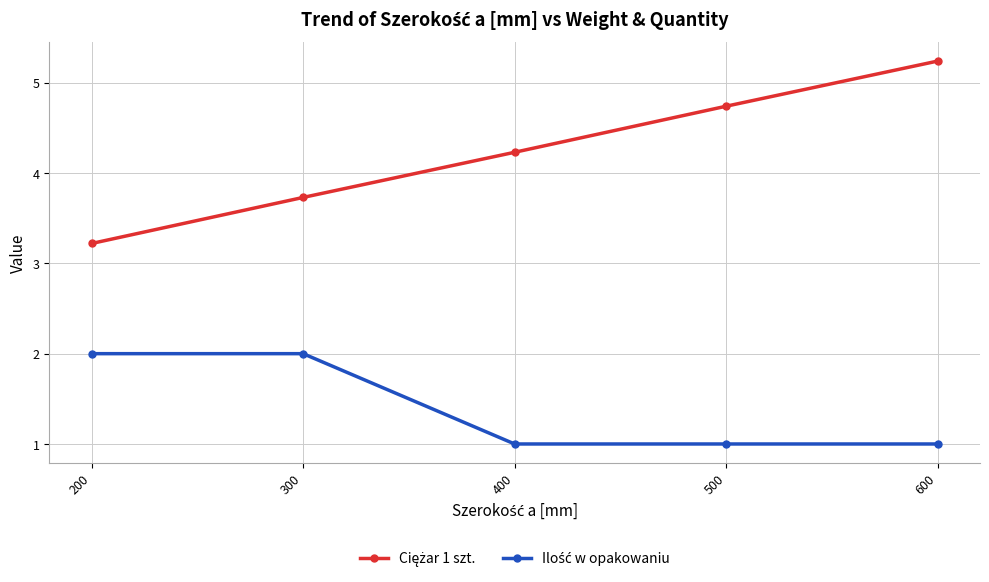

At which category is the sum across all series the highest?

600